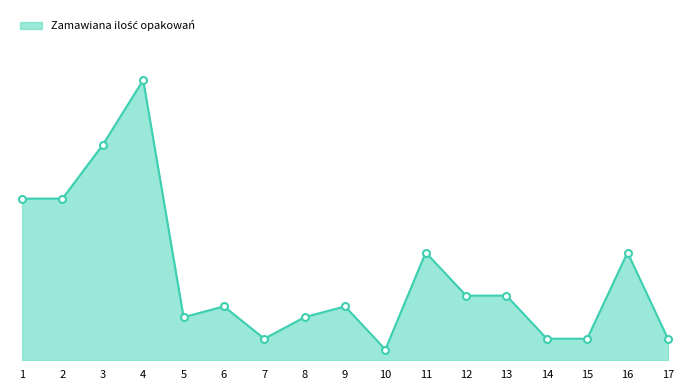

Does the chart have visible grid lines?

No